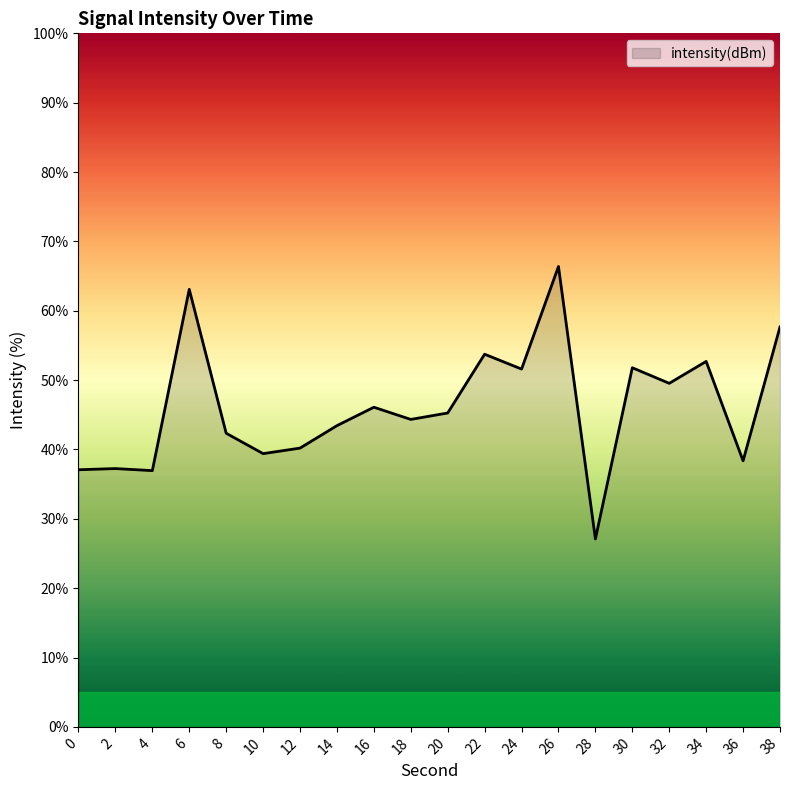

What is the difference between the values at 8 and 24?

9.3